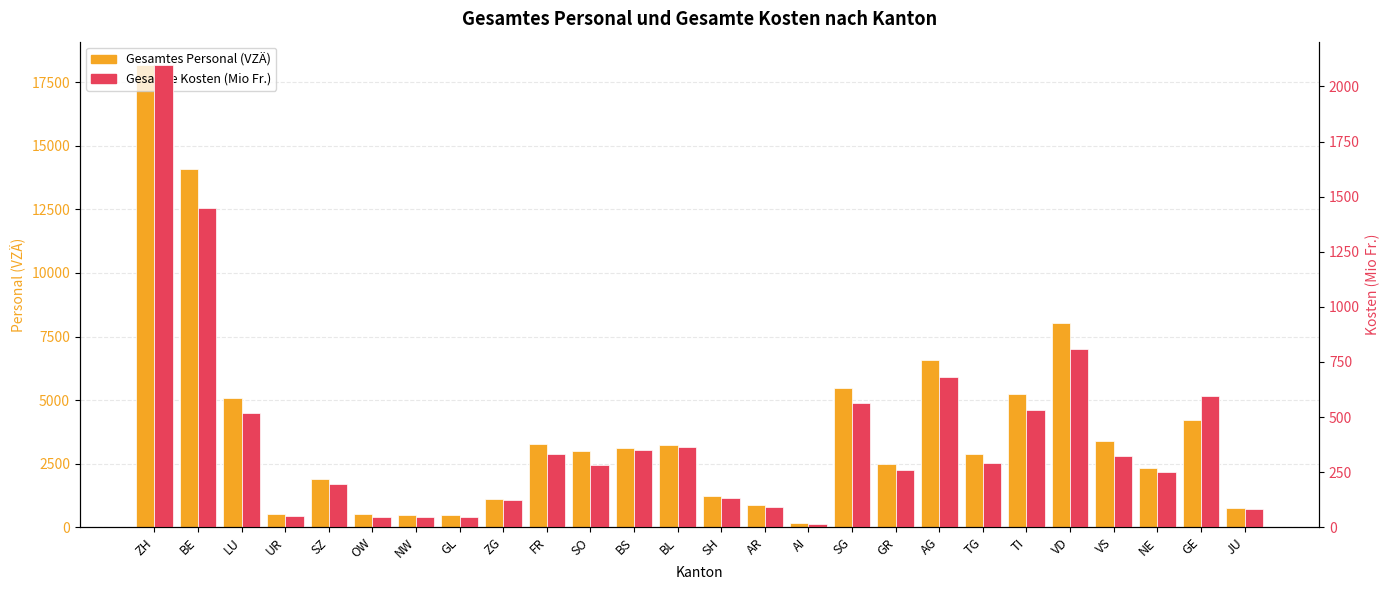

Between GL and VS, which series saw the biggest shift?

Gesamtes Personal (VZÄ)